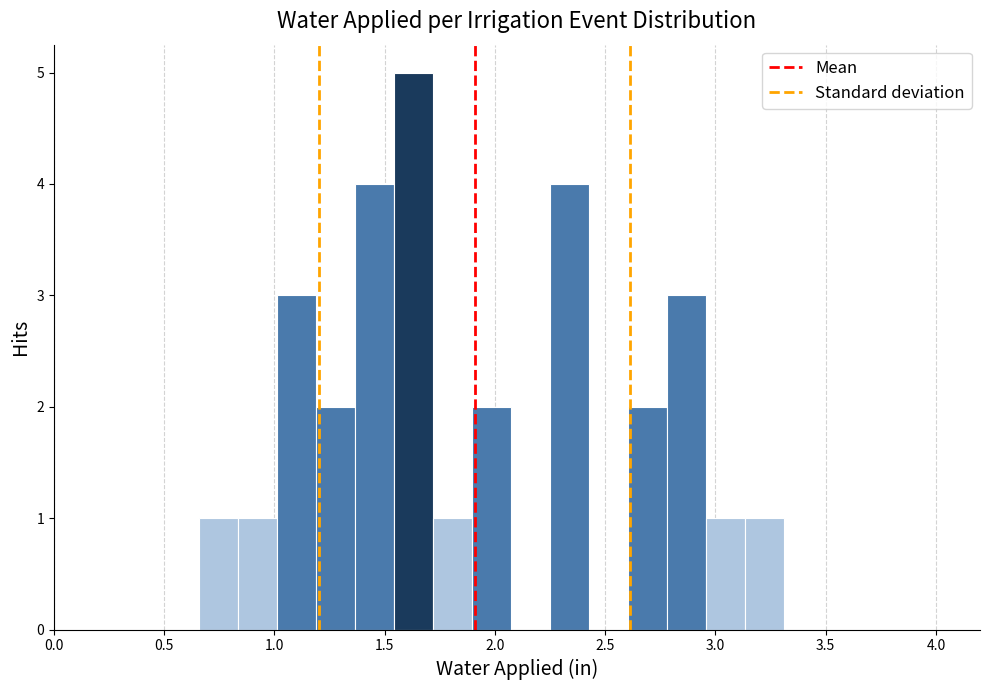

Read against the x-axis, roughly where is the centre of the tallest bar?

1.65